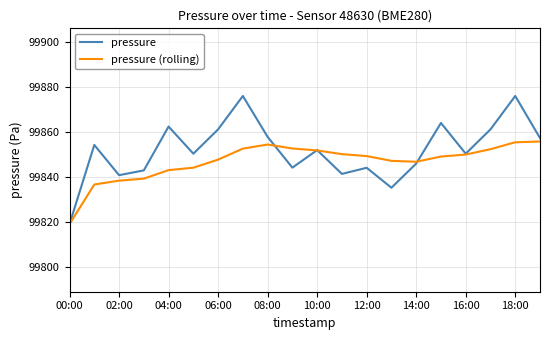

Which series has the largest total across all categories?

pressure